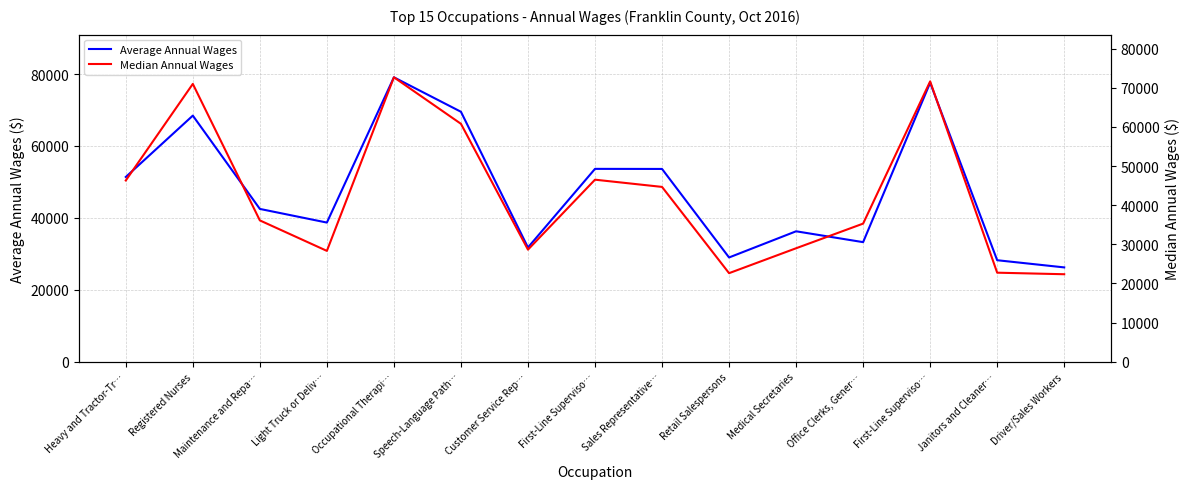

Reading left to right, list all the values displayed in this chart.

Average Annual Wages: Heavy and Tractor-Tr…=51383	Registered Nurses=68439	Maintenance and Repa…=42498	Light Truck or Deliv…=38704	Occupational Therapi…=79090	Speech-Language Path…=69509	Customer Service Rep…=31779	First-Line Superviso…=53634	Sales Representative…=53613	Retail Salespersons=28999	Medical Secretaries=36278	Office Clerks, Gener…=33260	First-Line Superviso…=77582	Janitors and Cleaner…=28235	Driver/Sales Workers=26239
Median Annual Wages: Heavy and Tractor-Tr…=46320	Registered Nurses=70997	Maintenance and Repa…=36122	Light Truck or Deliv…=28334	Occupational Therapi…=72682	Speech-Language Path…=60800	Customer Service Rep…=28650	First-Line Superviso…=46525	Sales Representative…=44679	Retail Salespersons=22638	Medical Secretaries=29004	Office Clerks, Gener…=35302	First-Line Superviso…=71640	Janitors and Cleaner…=22762	Driver/Sales Workers=22368